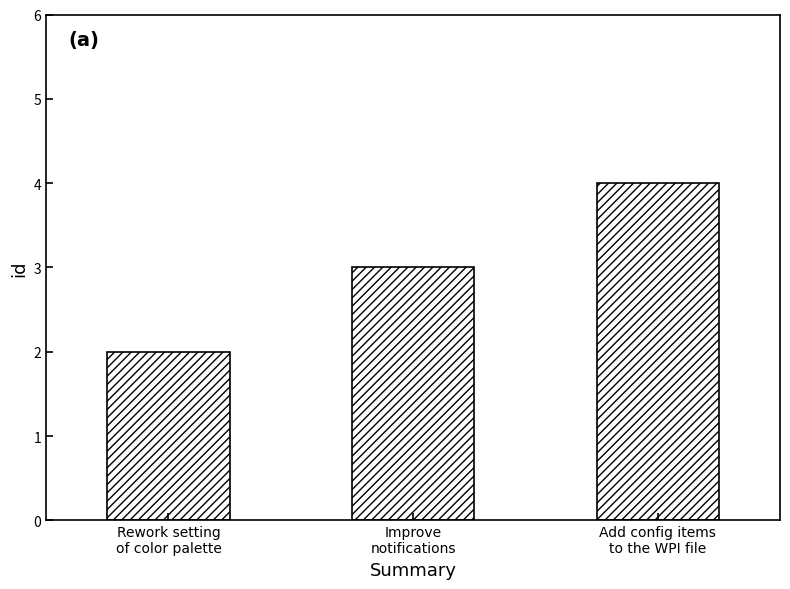

Approximately how many times larger is the value at Add config items
to the WPI file compared to Rework setting
of color palette?

2.0